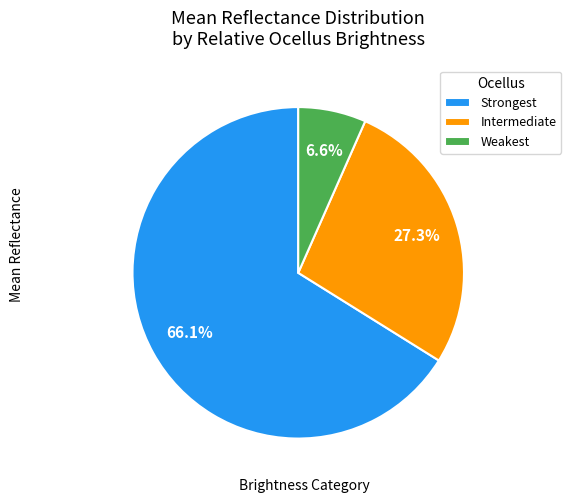

To the nearest percent, what is the average slice percentage?

33%